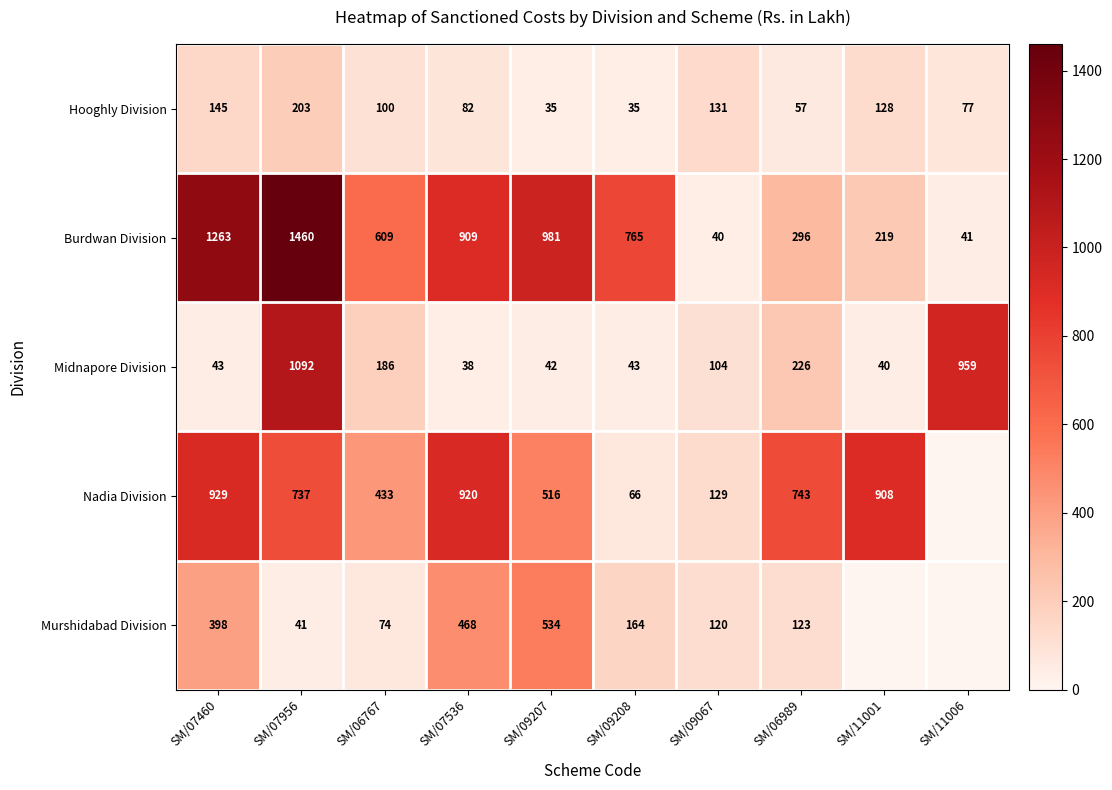

At which category is the sum across all series the highest?

SM/07956